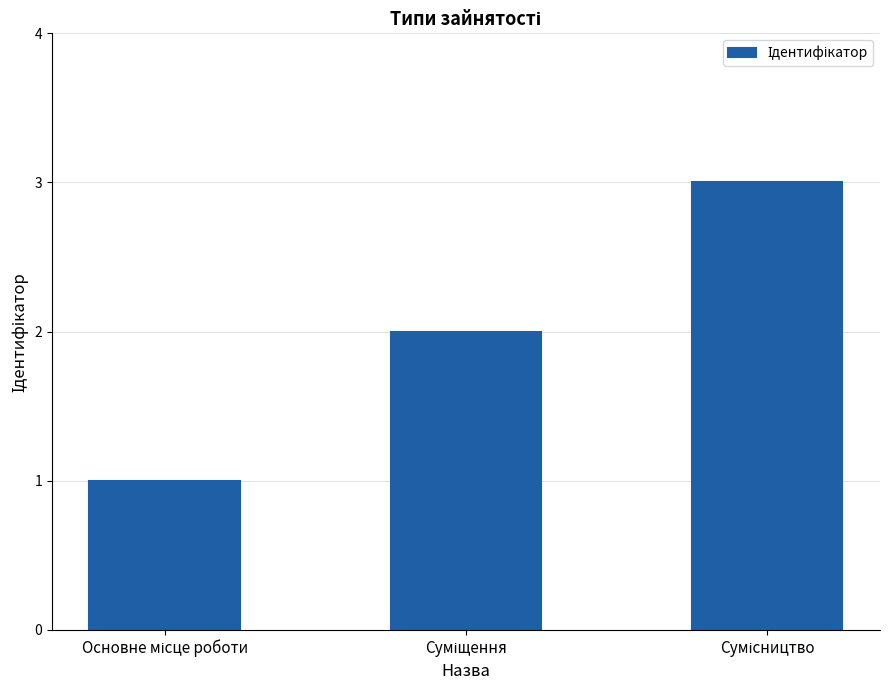

What is the sum of all values?

6